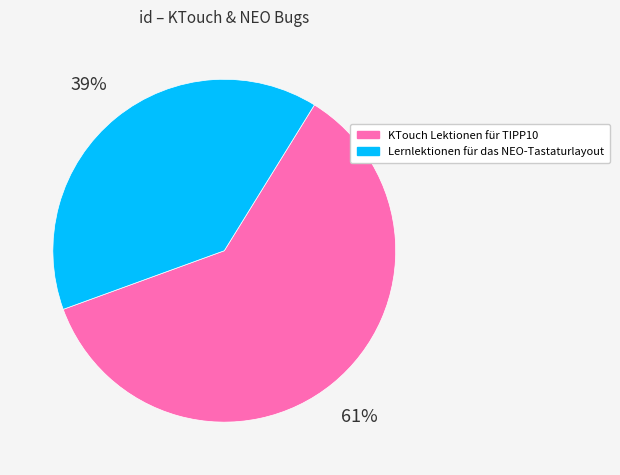

To the nearest percent, what is the combined percentage of Lernlektionen für das NEO-Tastaturlayout and KTouch Lektionen für TIPP10?

100%